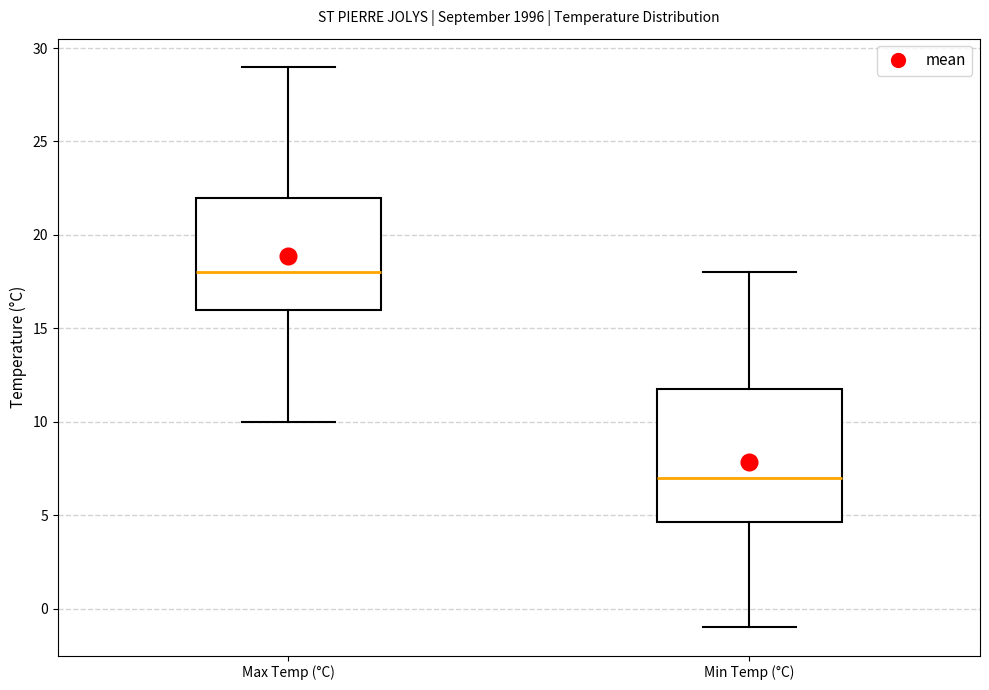

Which box is the tallest, from its lower edge to its upper edge?

Min Temp (°C)